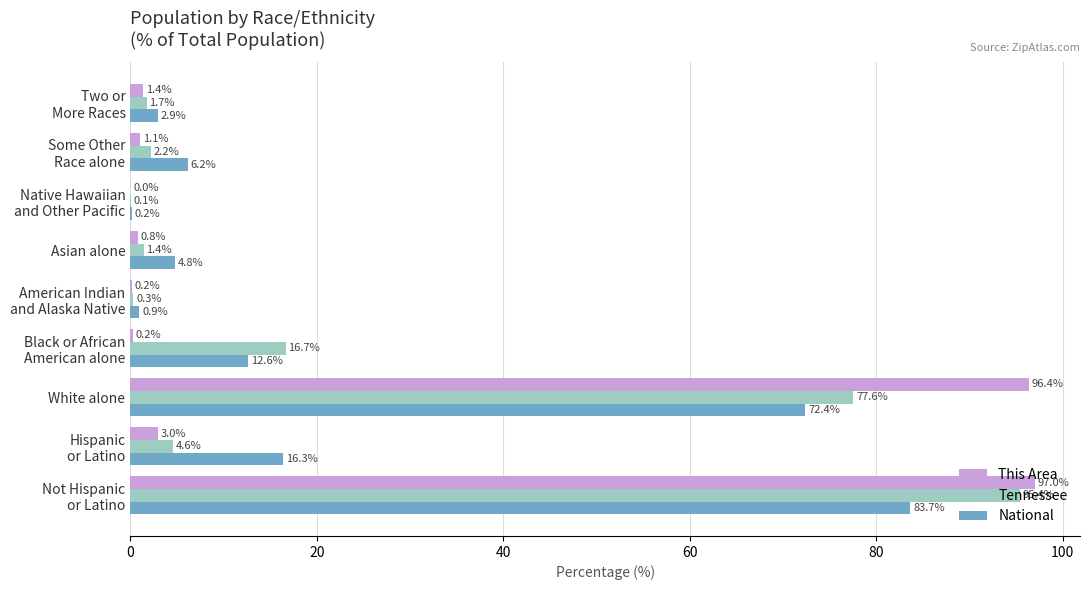

What are all the series names shown in the legend?

This Area, Tennessee, National